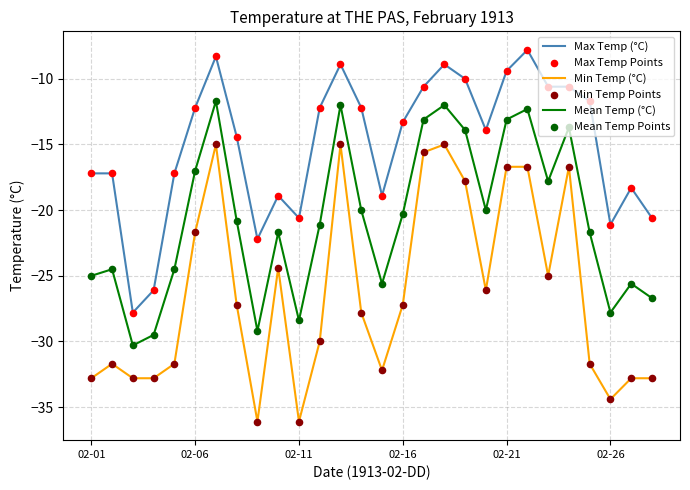

Which series has the largest range (max minus min)?

Min Temp (°C)